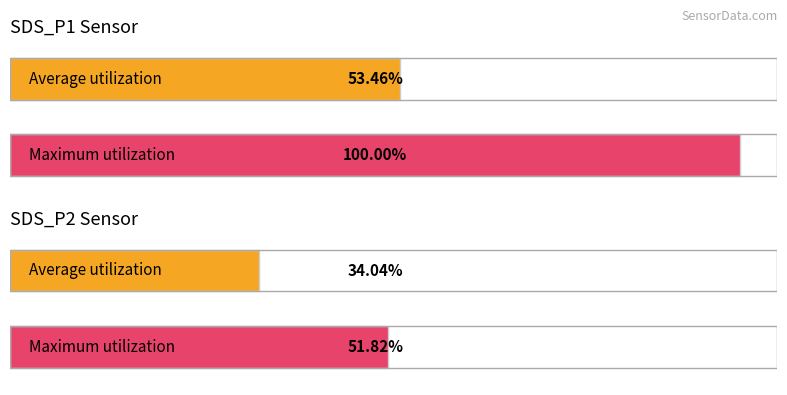

Does the chart contain stacked bars?

No